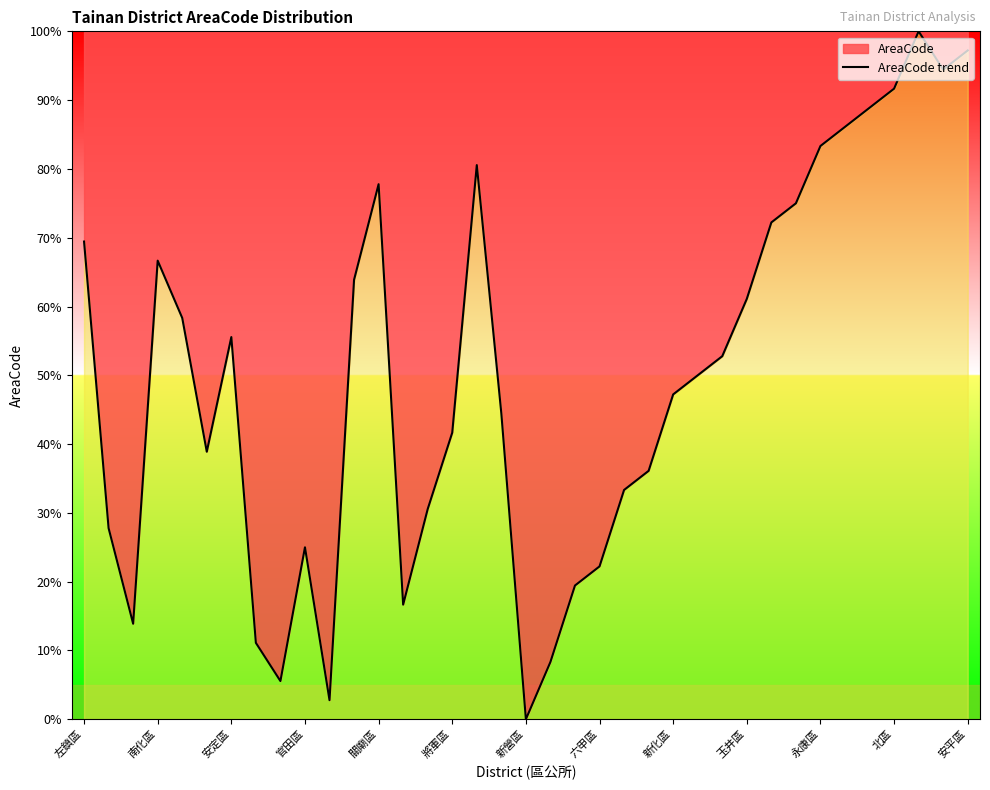

What is the change in value from 將軍區 to 北區?

+50.0